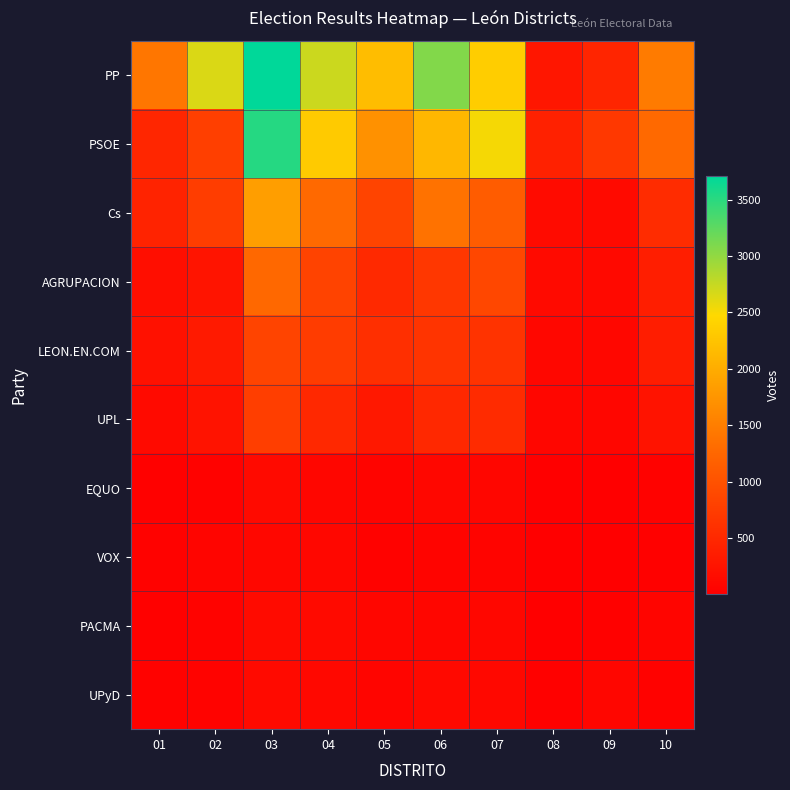

Rank the series at 07 from highest to lowest value.

PSOE, PP, Cs, AGRUPACION, LEON.EN.COM, UPL, UPyD, PACMA, EQUO, VOX